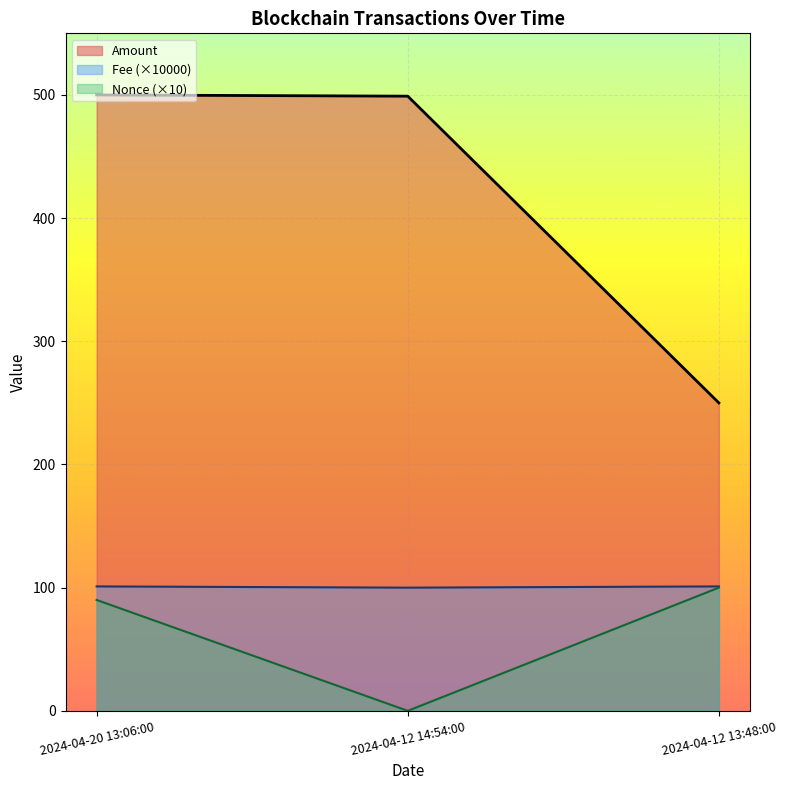

What is the total value across all series at 2024-04-20 13:06:00?

691.0